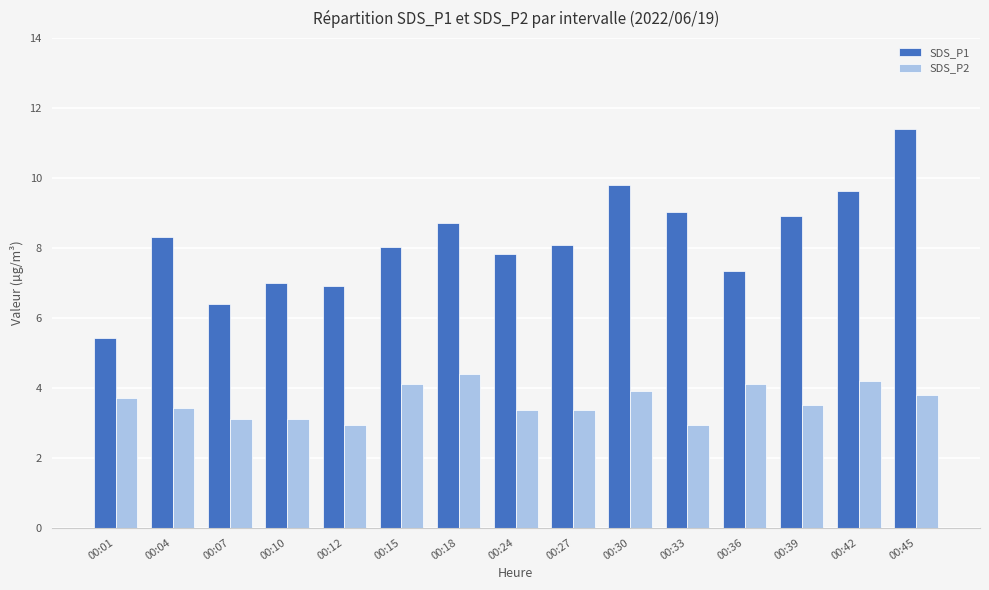

The value of SDS_P2 at 00:24 is 3.4. True or false?

True